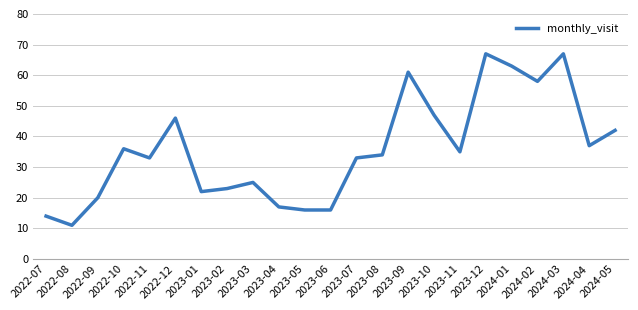

What is the change in value from 2022-09 to 2023-05?

-4